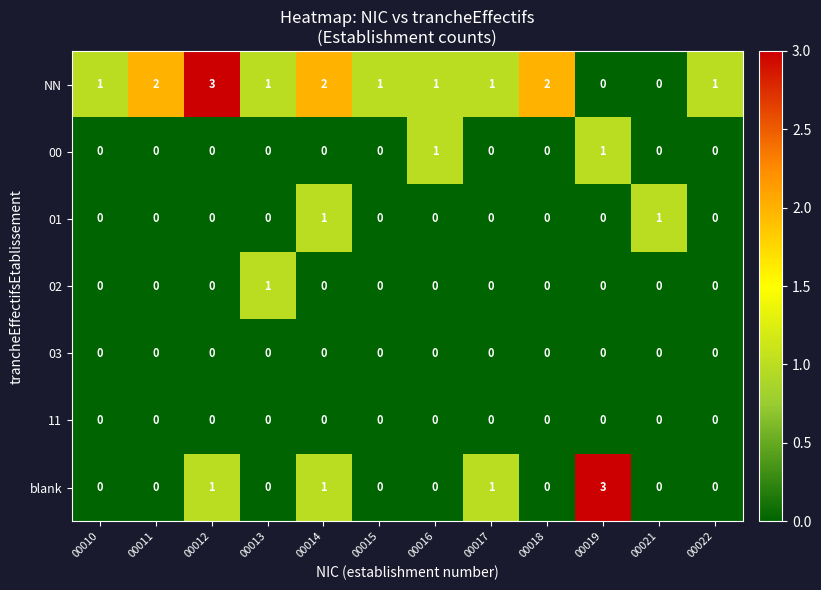

What is the spread (max minus min) of values at 00018?

2